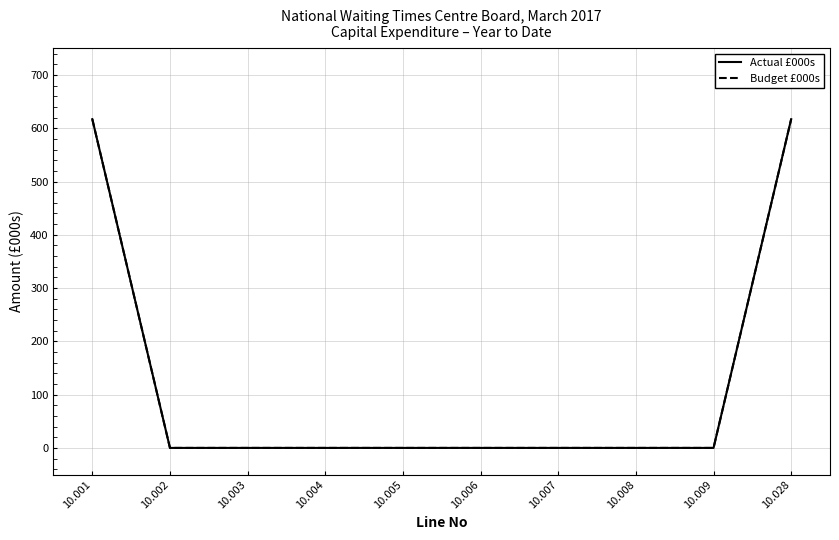

Is this an area chart (filled region under the line)?

No